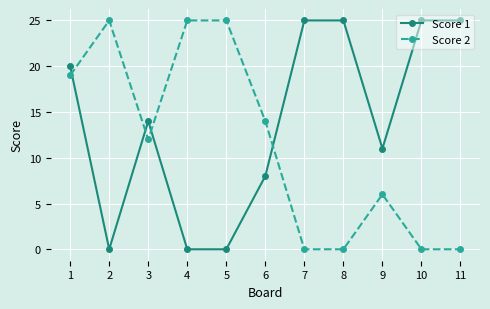

Is this an area chart (filled region under the line)?

No